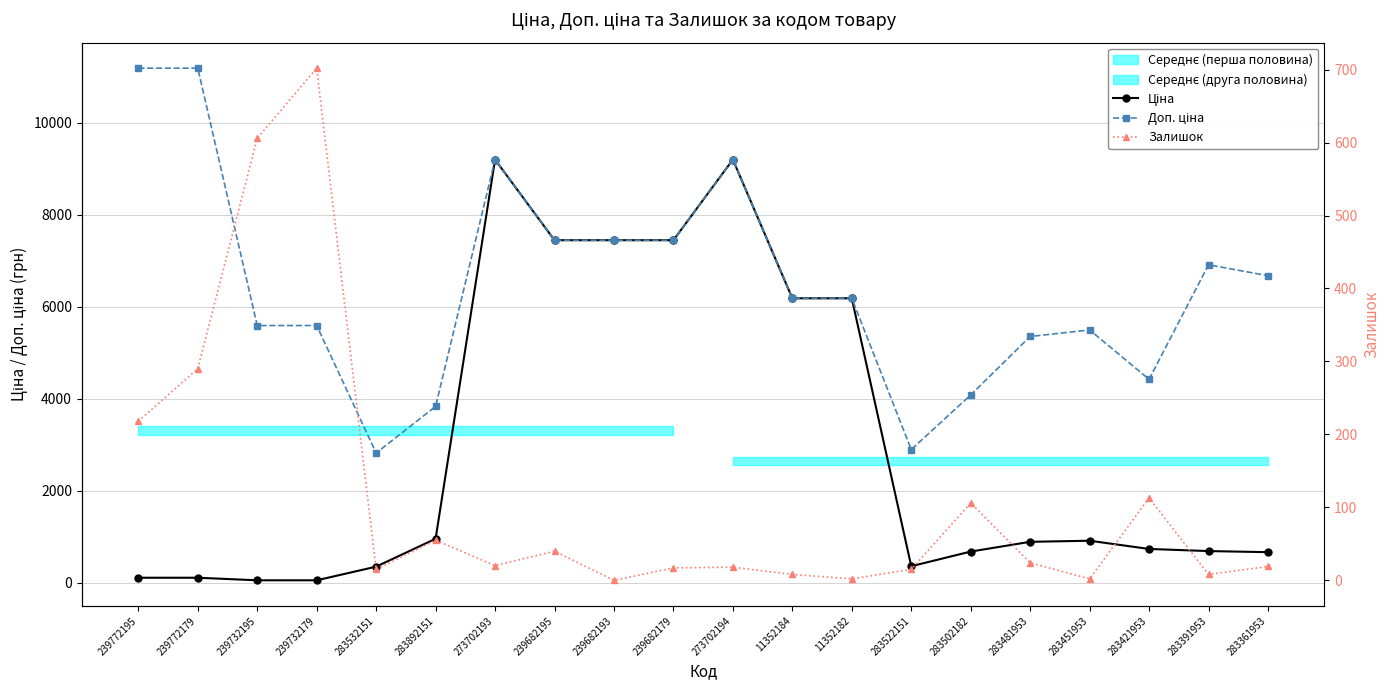

Rank the series by their average value, from lowest to highest.

Залишок, Ціна, Доп. ціна